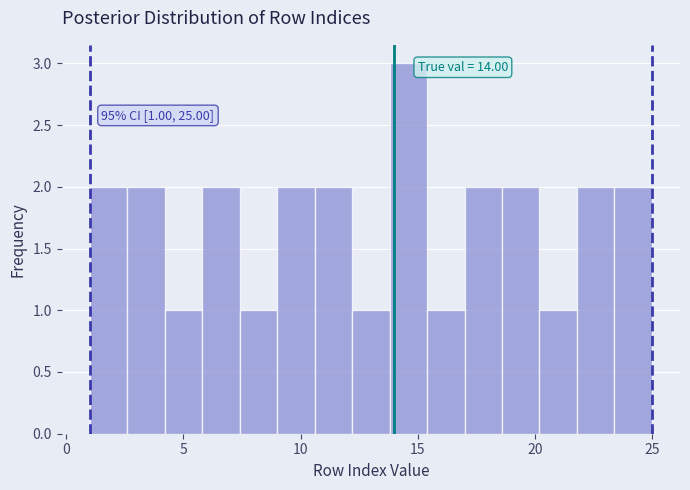

Read against the x-axis, roughly where is the centre of the tallest bar?

14.5